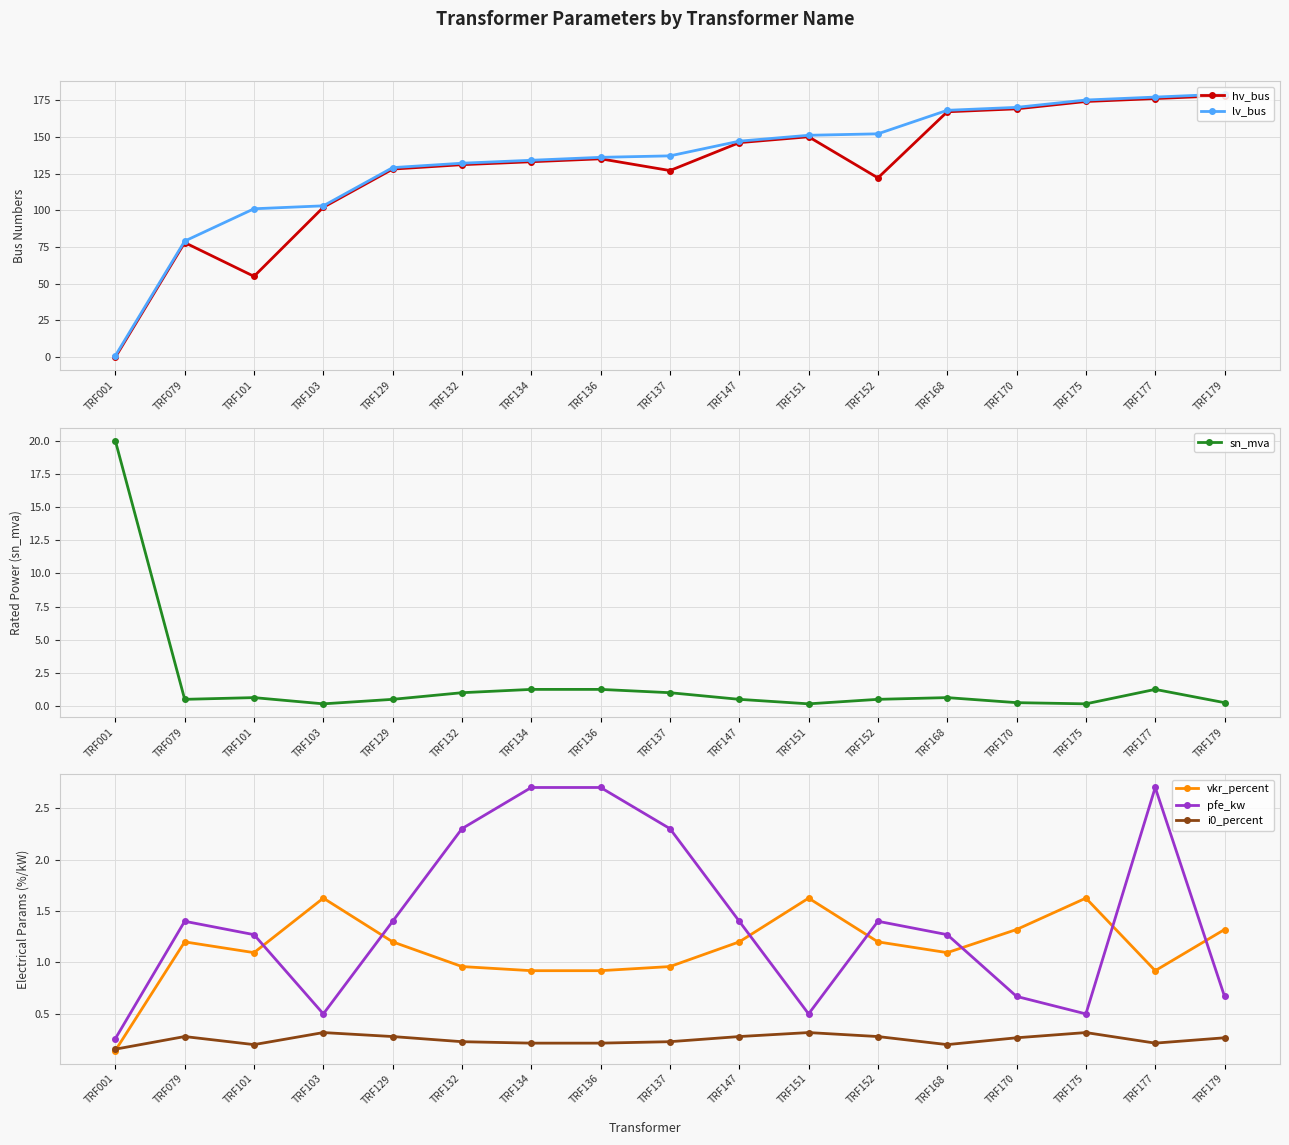

What is the difference between the highest and lowest values at TRF137?

136.8